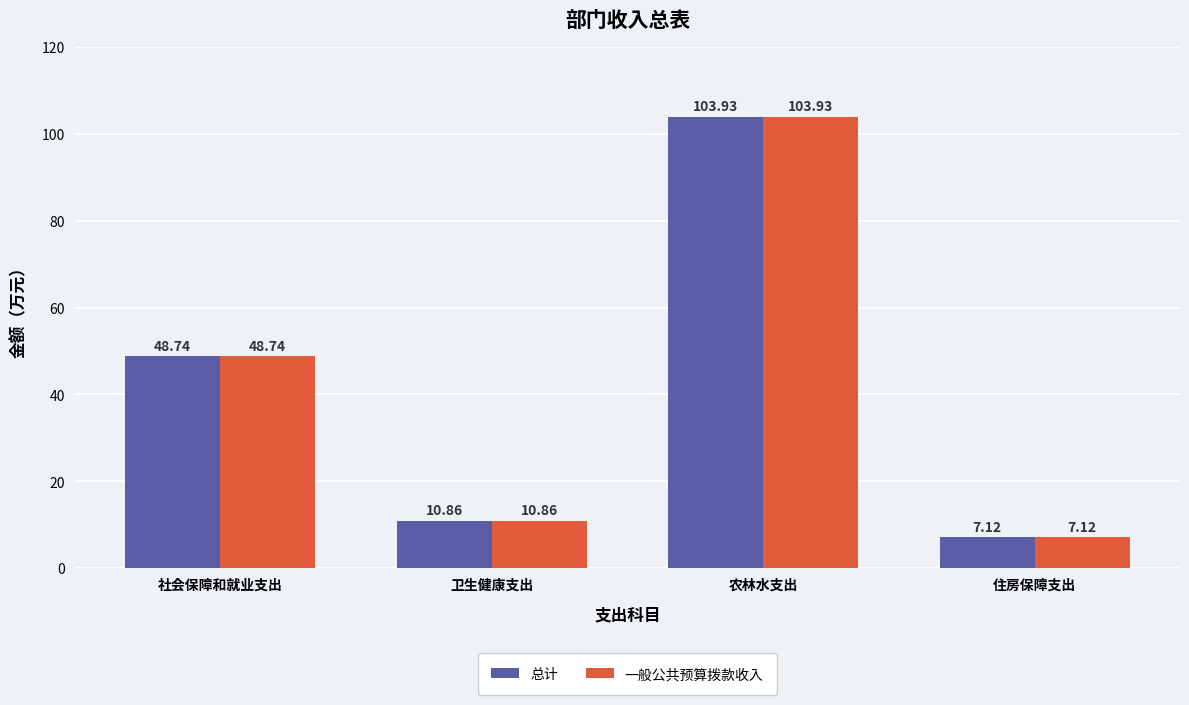

What is the value of the 一般公共预算拨款收入 bar at the 2nd from the left?

10.9